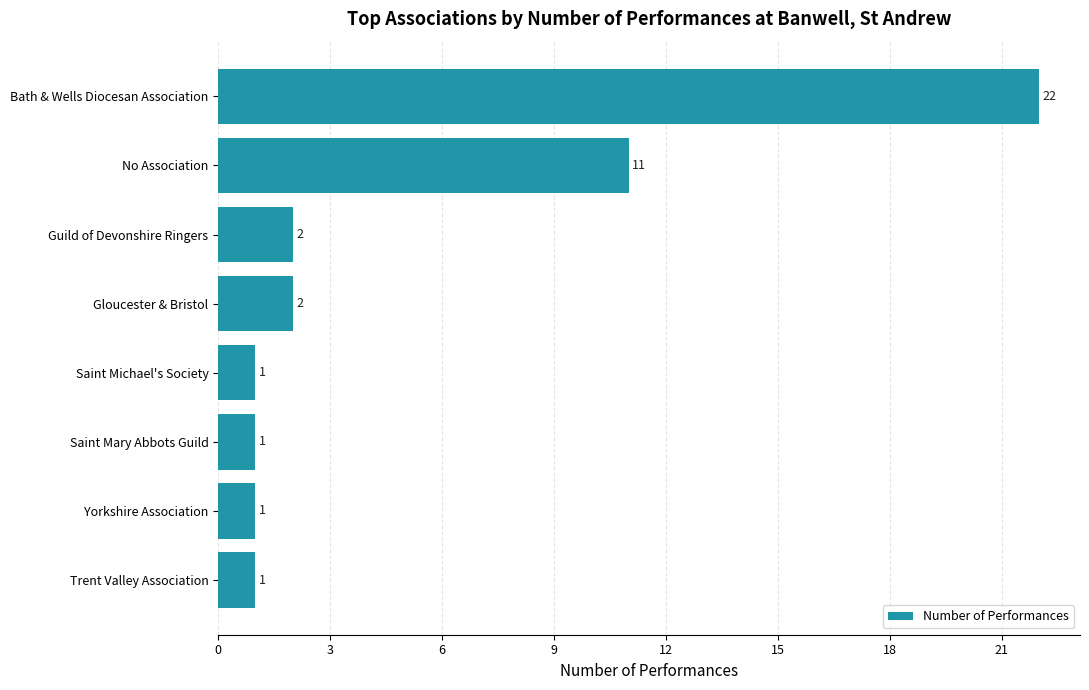

Does the chart contain stacked bars?

No